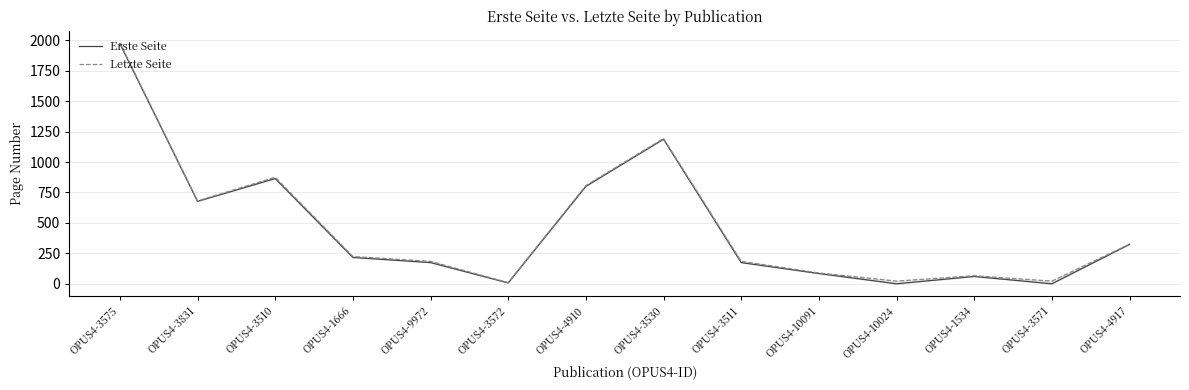

Between OPUS4-3510 and OPUS4-4910, which series saw the biggest shift?

Letzte Seite